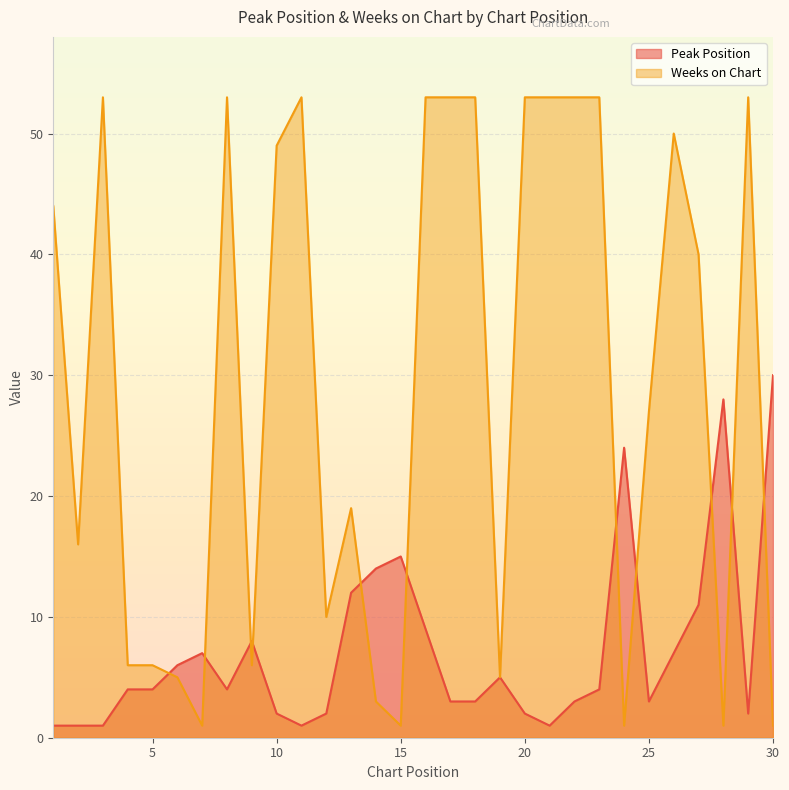

How many data points in Peak Position are above 4?

13